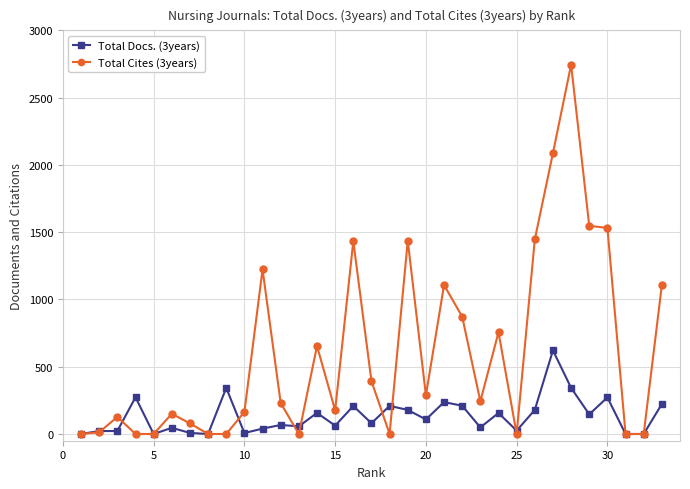

How many series are shown in this chart?

2